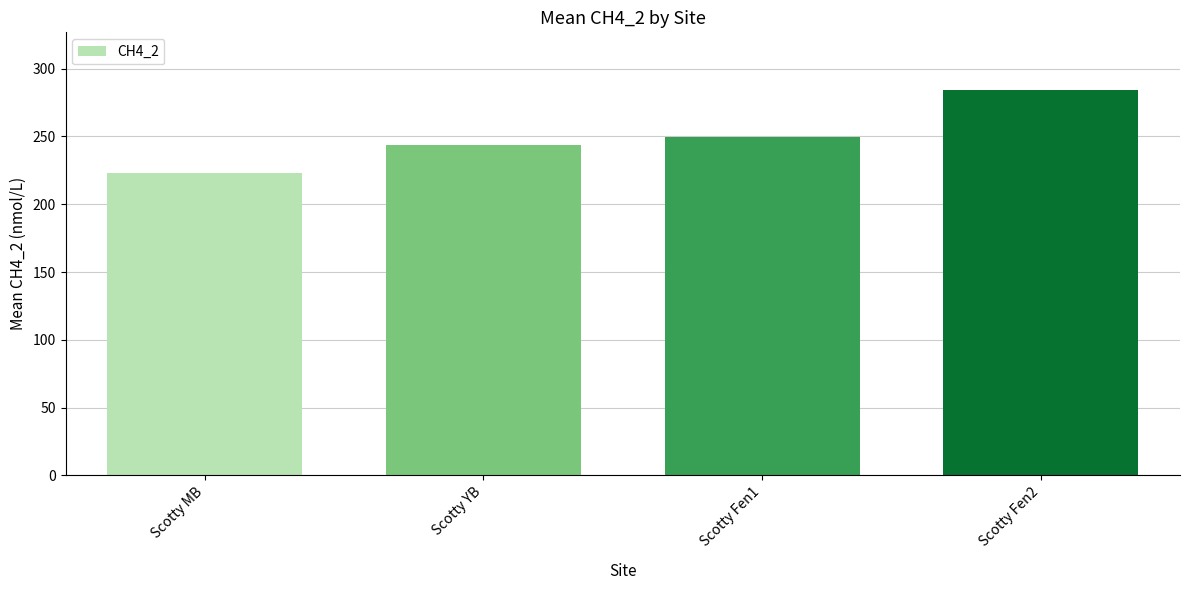

Which category has the highest value across all series?

Scotty Fen2